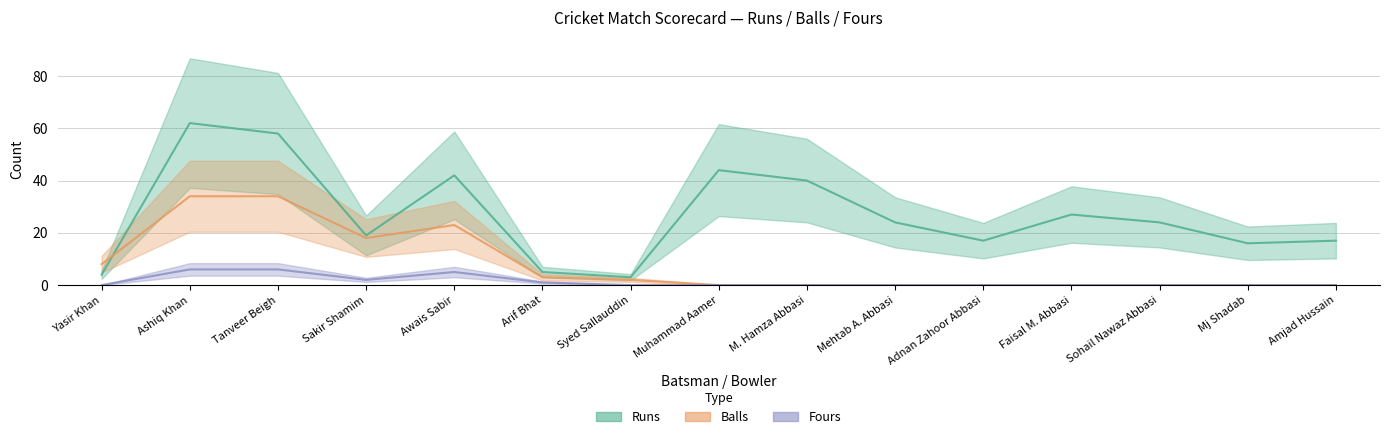

How many categories are shown in the chart?

15